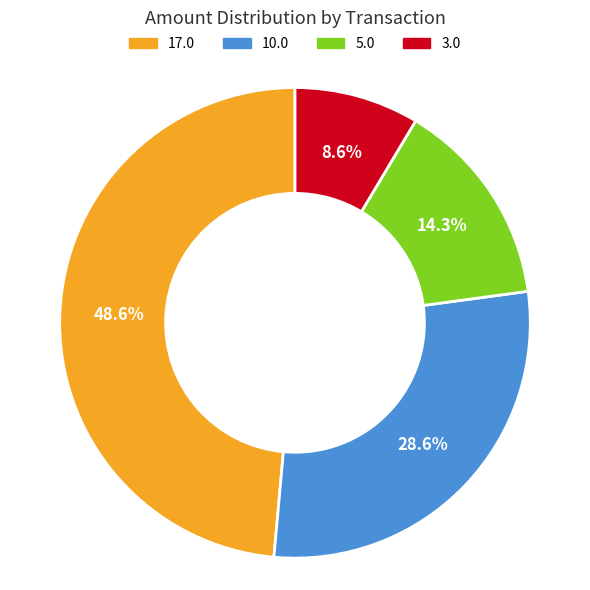

Do 10.0 and 17.0 together represent more than half of the pie?

Yes